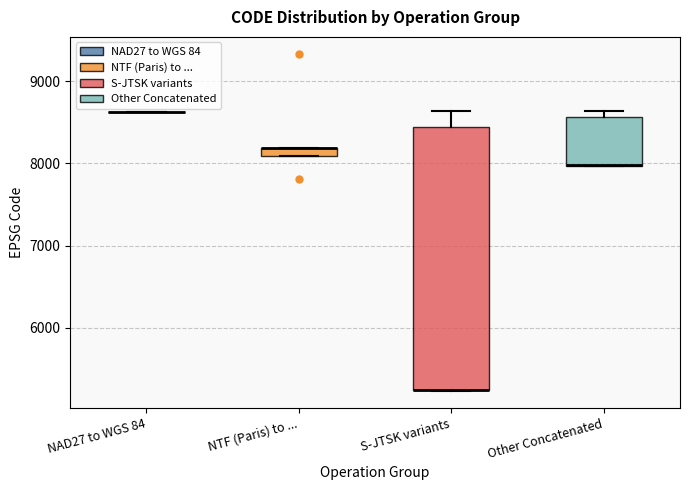

Comparing the boxes themselves (not the whiskers), which one is the tallest?

S-JTSK variants